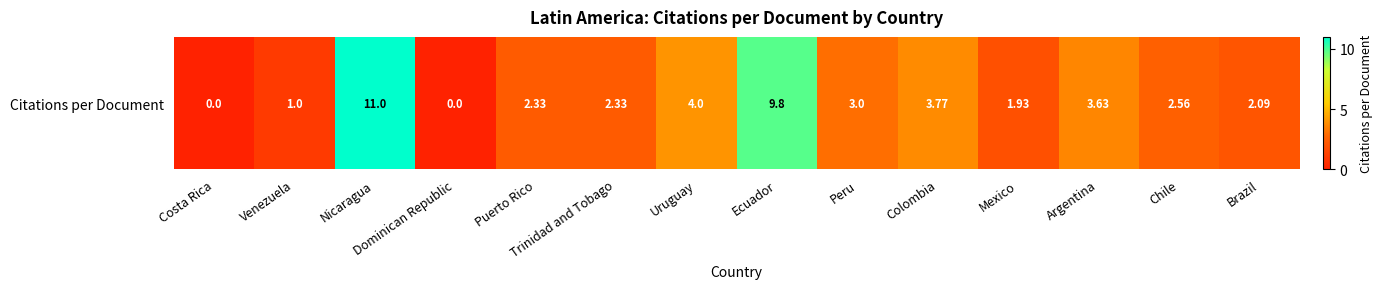

What is the maximum value shown in the chart?

11.0